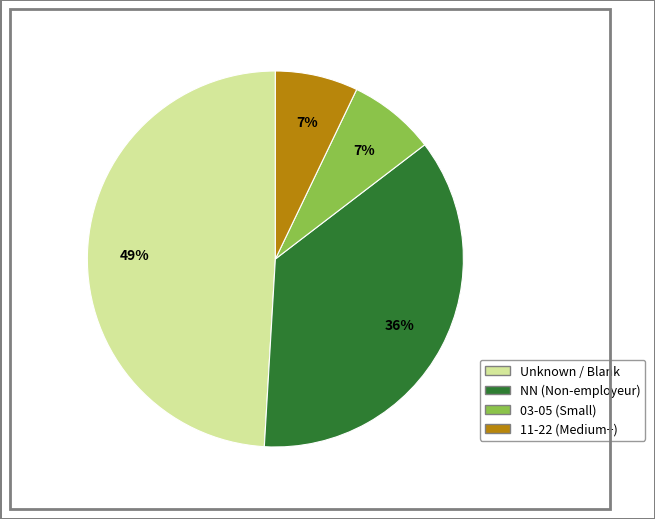

Is there any slice that represents more than half of the pie?

No